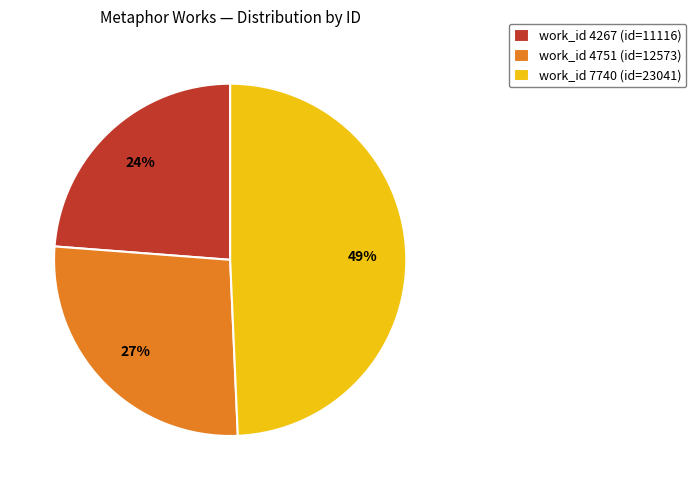

To the nearest percent, what is the average slice percentage?

33%